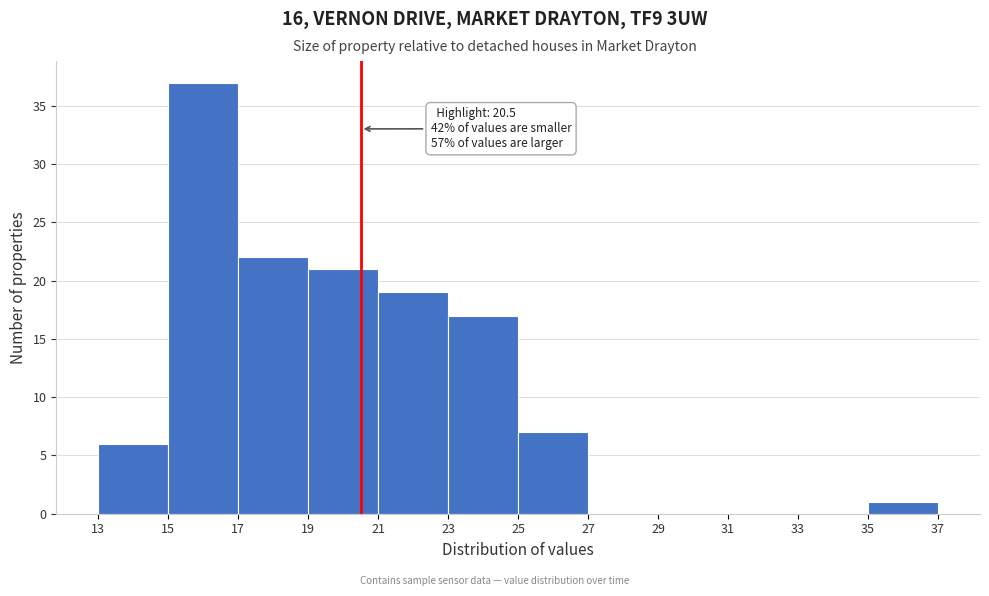

Which range on the x-axis has the tallest bar?

15 to 17